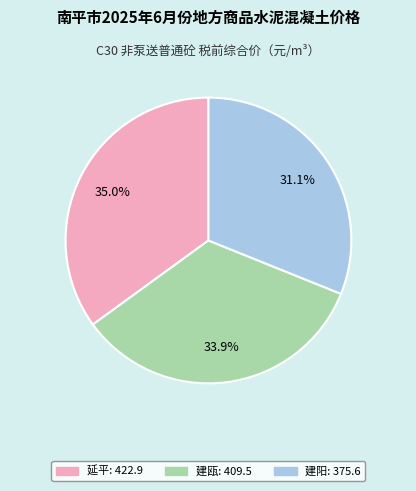

Which slice is the largest?

延平